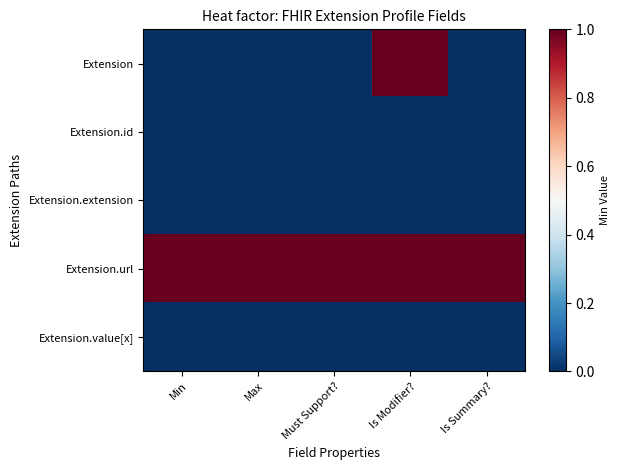

How many distinct data groups are displayed?

5